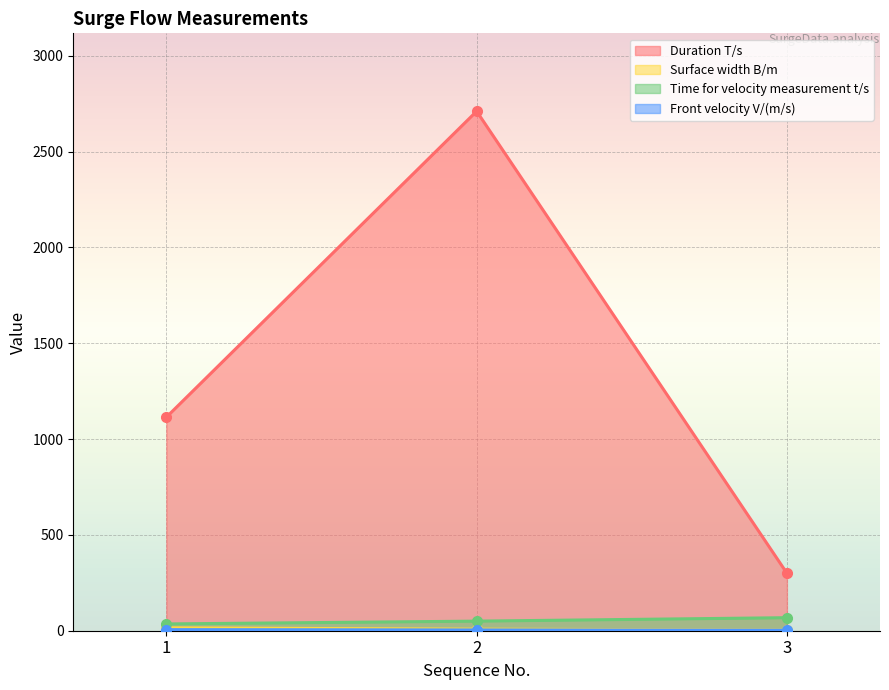

Reading right to left, extract all data points from this chart.

Duration T/s: 300.0	2710.0	1114.0
Surface width B/m: 4.0	8.0	15.0
Time for velocity measurement t/s: 68.0	50.0	35.4
Front velocity V/(m/s): 2.9	4.0	5.7